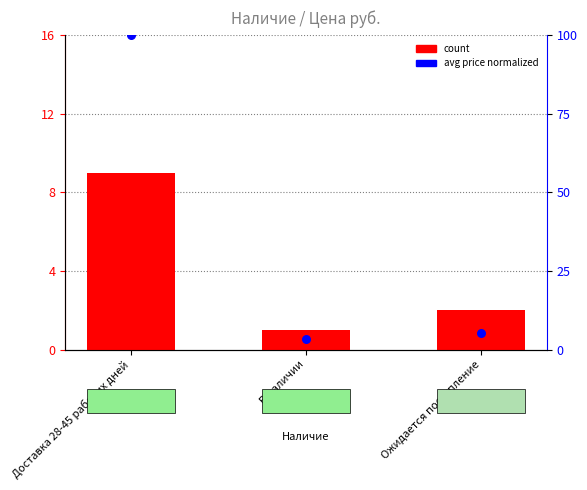

Is the value of count at В наличии greater than the value of avg price (normalized) at Ожидается поступление?

No